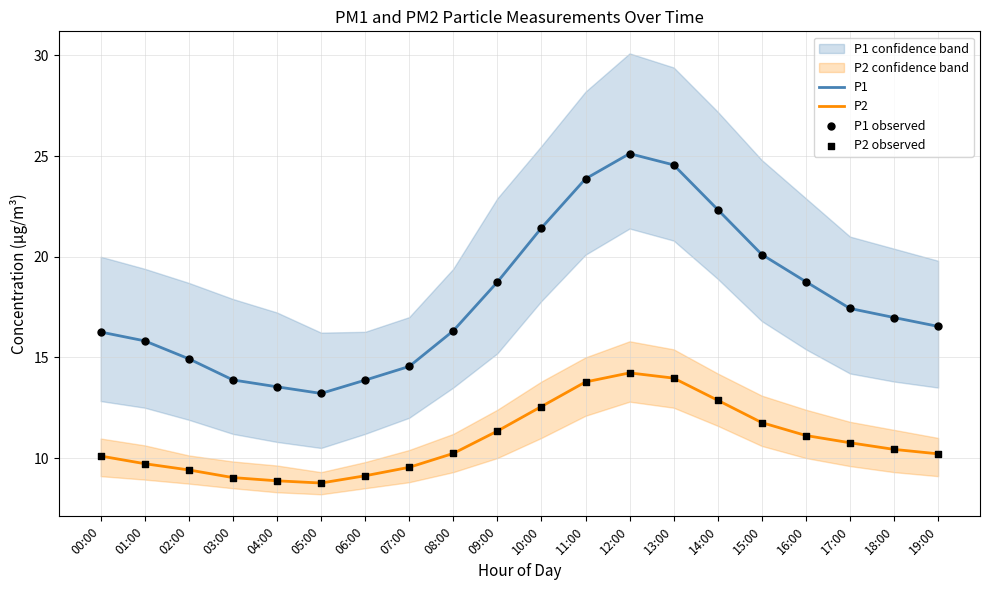

At which category is the sum across all series the highest?

12:00